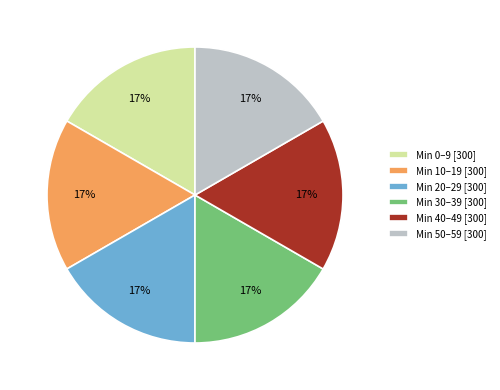

Does any single category account for the majority?

No